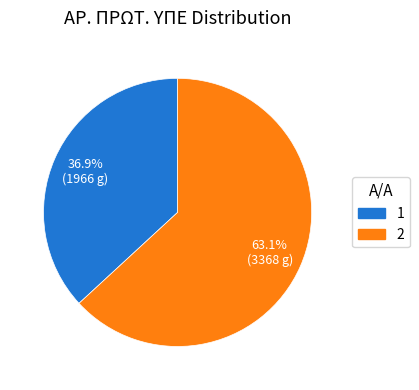

To the nearest percent, what percentage of the pie is 1?

37%